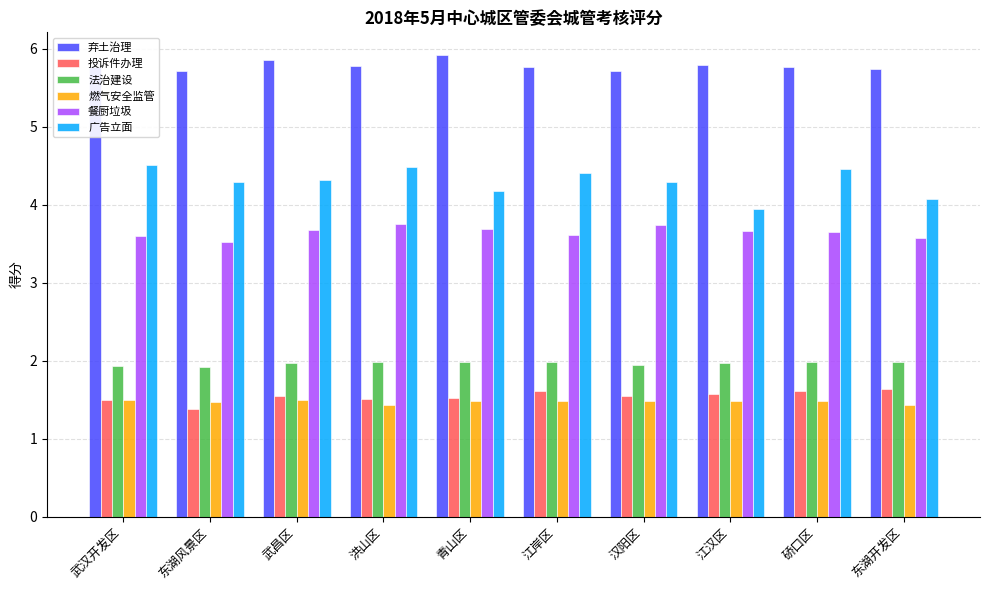

Which series has the largest total across all categories?

弃土治理